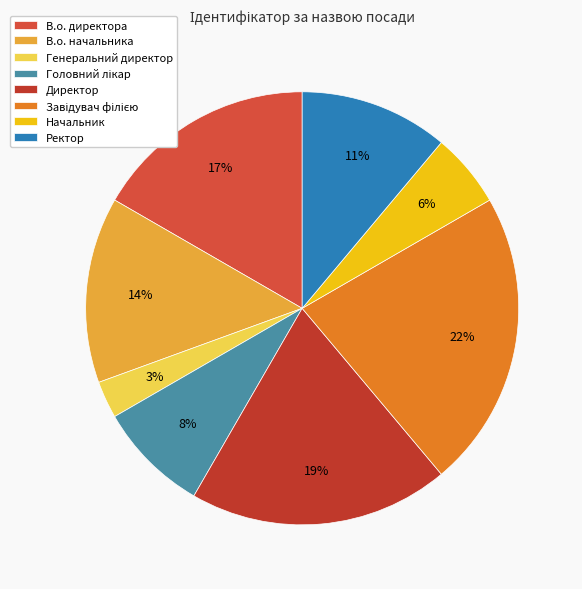

Count the number of slices in the pie.

8